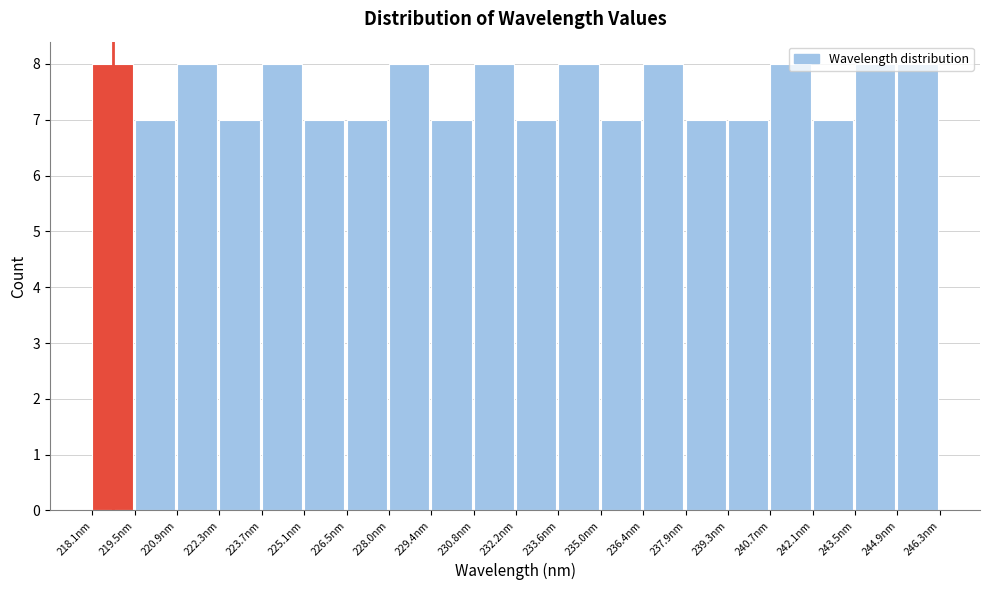

How tall is the bar that spans 236.4 to 237.8 on the x-axis? Neither the bar edges nor the heights are printed on the chart, so give them approximately, as read against the axes.

8